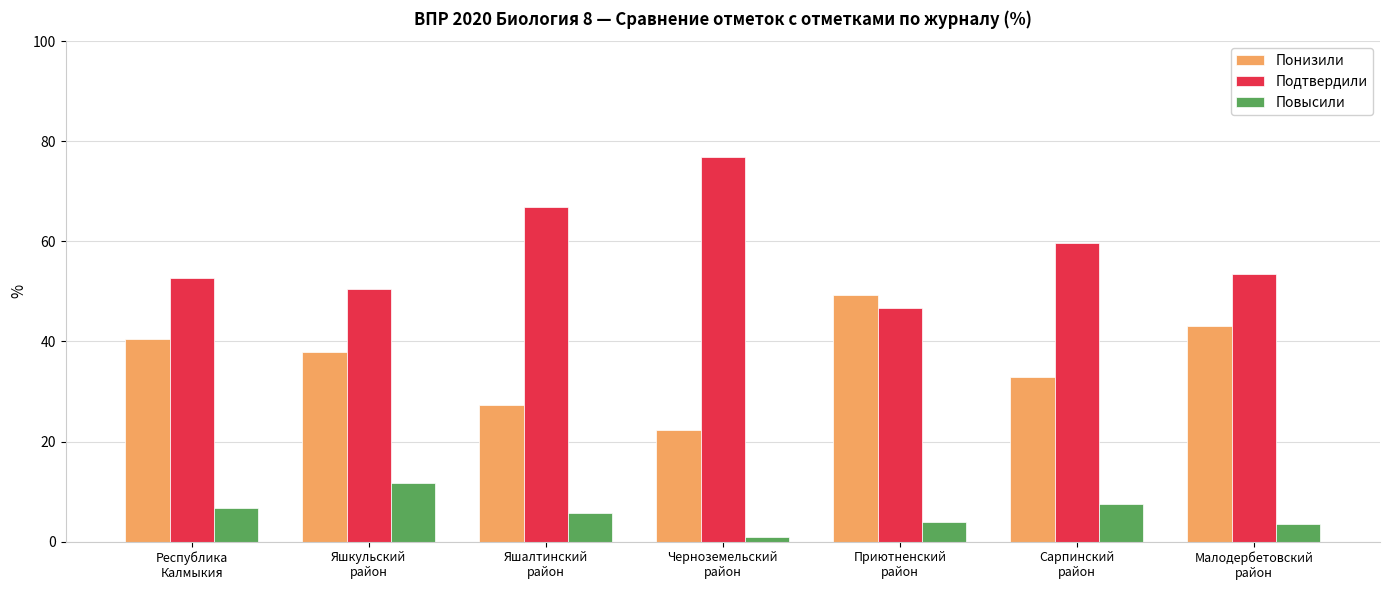

What is the average value of the Понизили series?

36.2